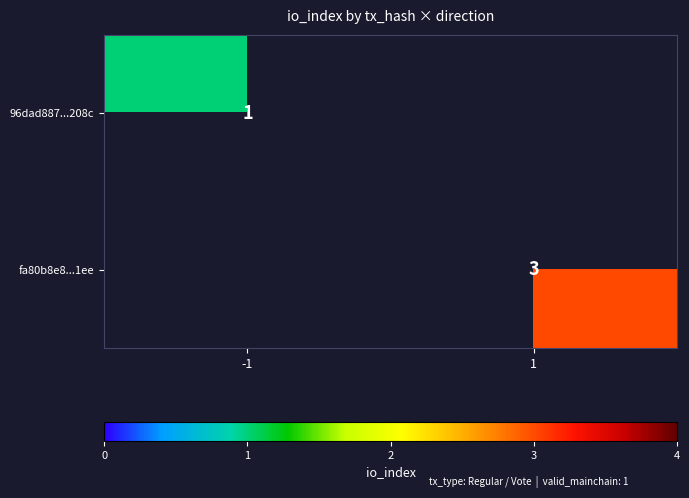

The 96dad887...208c series shows 0 at -1. True or false?

False